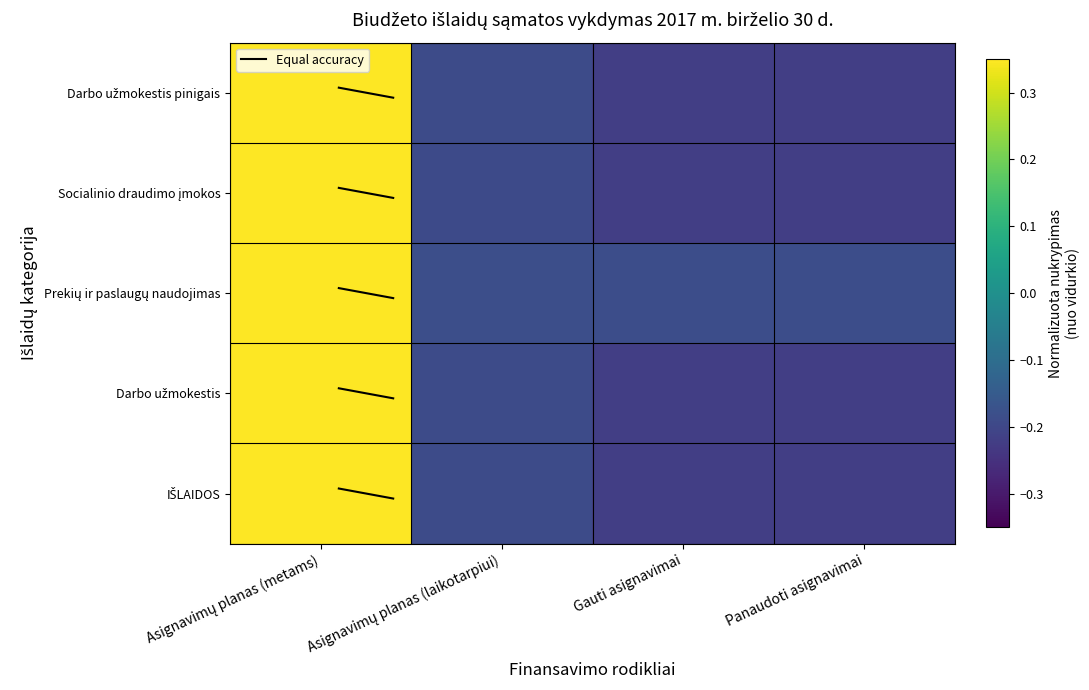

What is the smallest value displayed?

-0.2